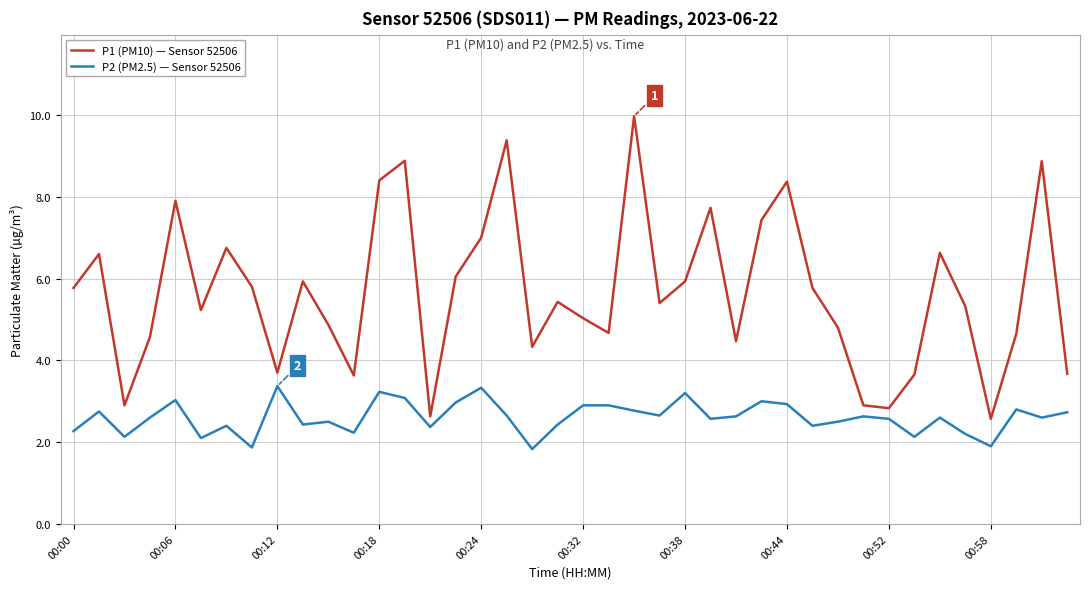

True or false: P2 (PM2.5) — Sensor 52506 and P1 (PM10) — Sensor 52506 cross at least once.

False